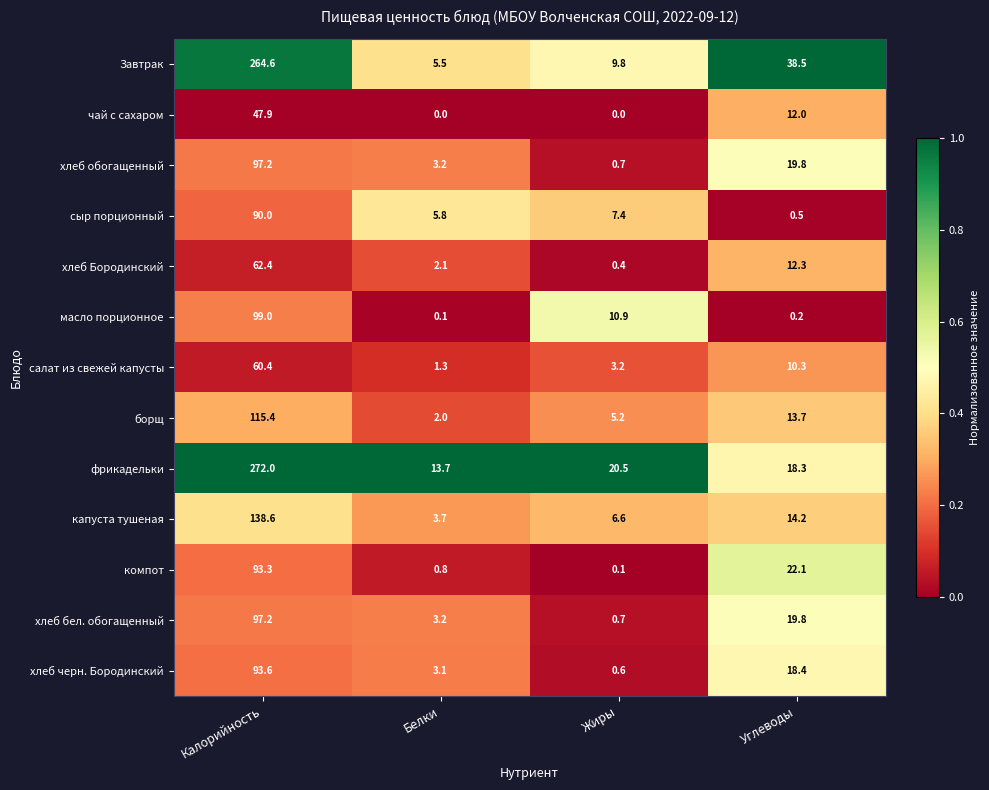

At which label does фрикадельки reach its minimum?

Белки